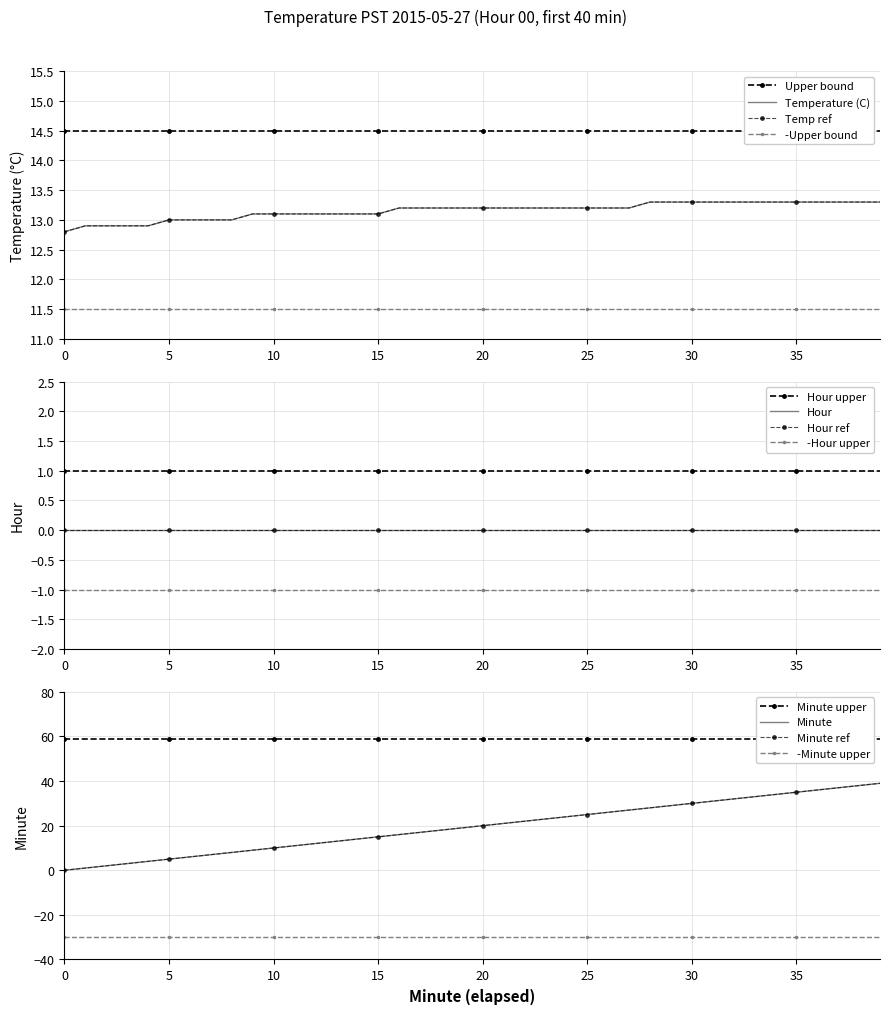

What is the highest value of the Temperature ref series?

13.3